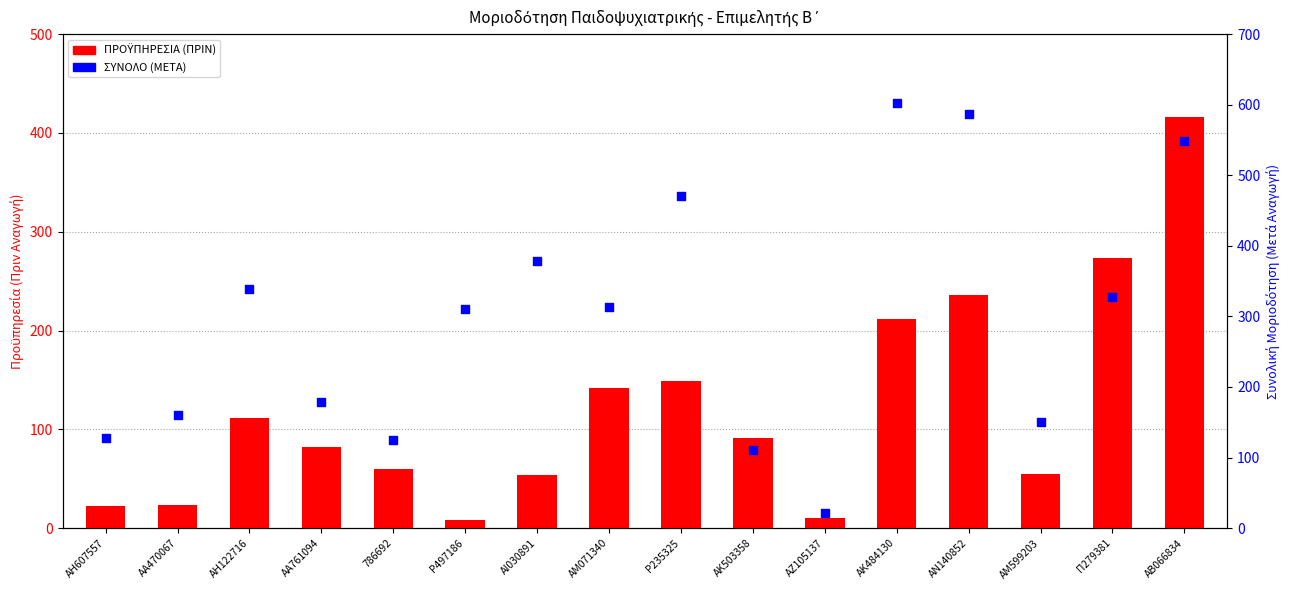

At how many categories does at least one series exceed 84?

15